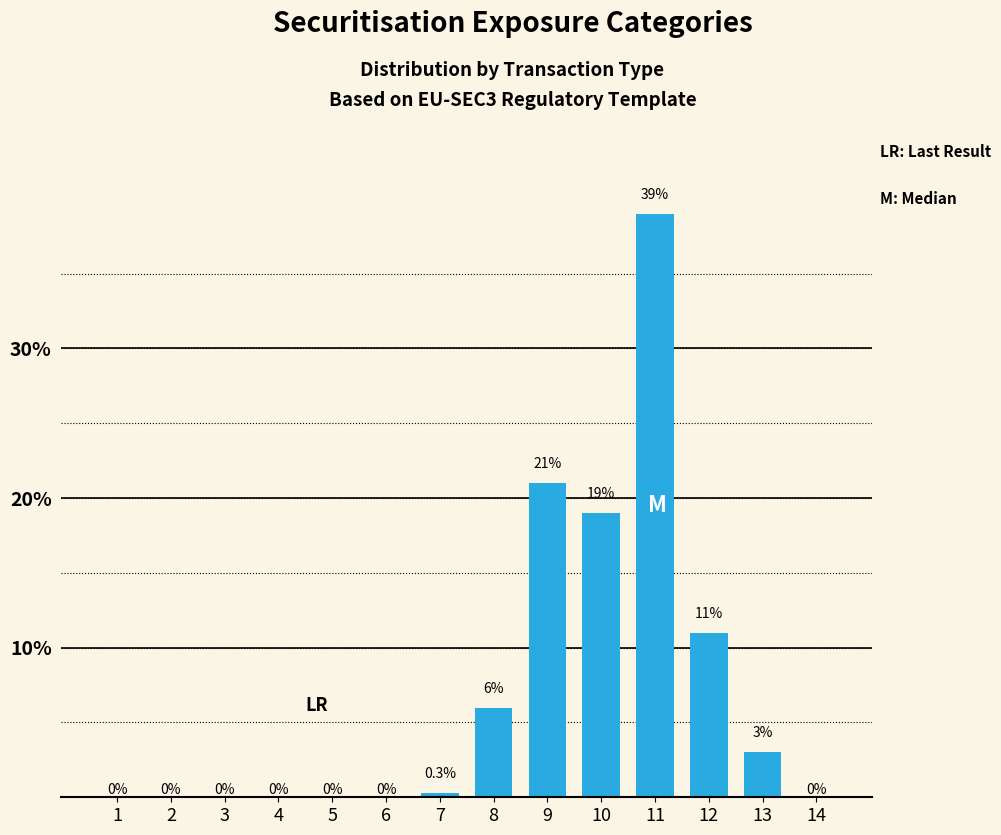

Reading left to right, what are all the values shown in this chart?

1=0.0	2=0.0	3=0.0	4=0.0	5=0.0	6=0.0	7=0.3	8=6.0	9=21.0	10=19.0	11=39.0	12=11.0	13=3.0	14=0.0